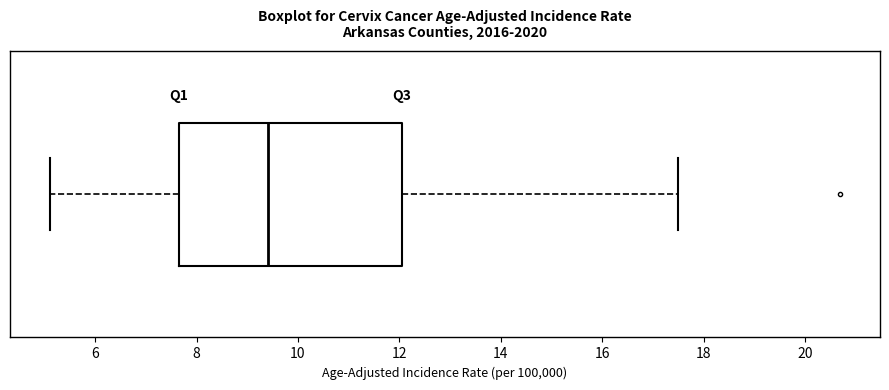

Where does the median line of the box sit on the x-axis? The values are not printed on the chart, so give them approximately, as read against the axis.

9.4